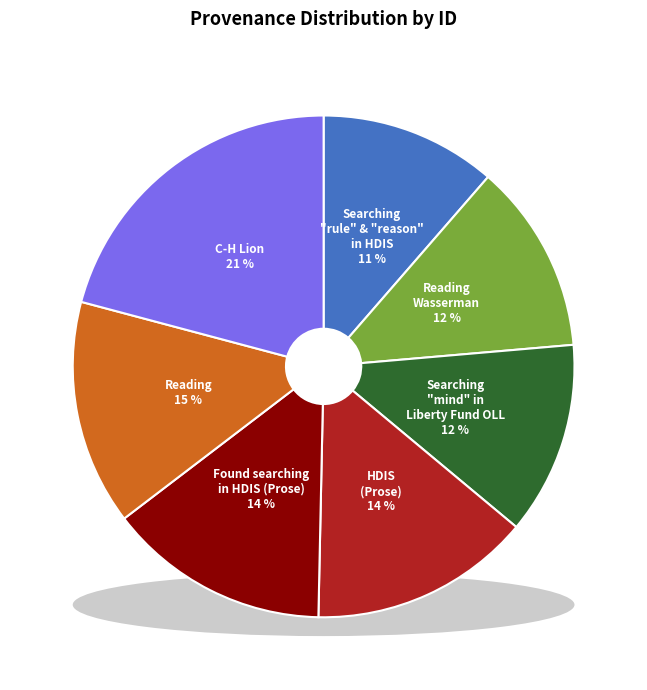

What portion of the pie excludes Found searching in HDIS (Prose)?

85.7%